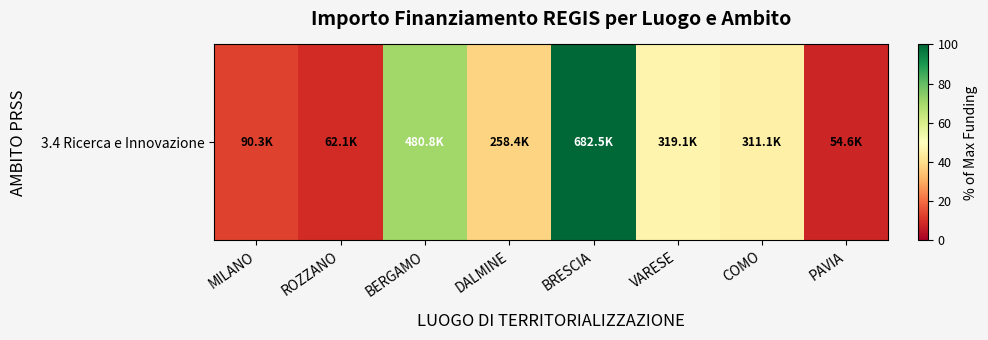

What is the difference between the values at COMO and ROZZANO?

36.5